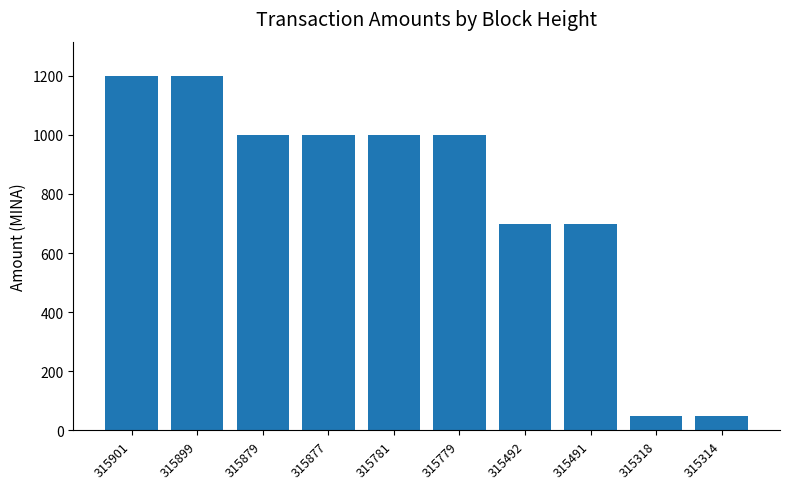

How many bars are there in total?

10